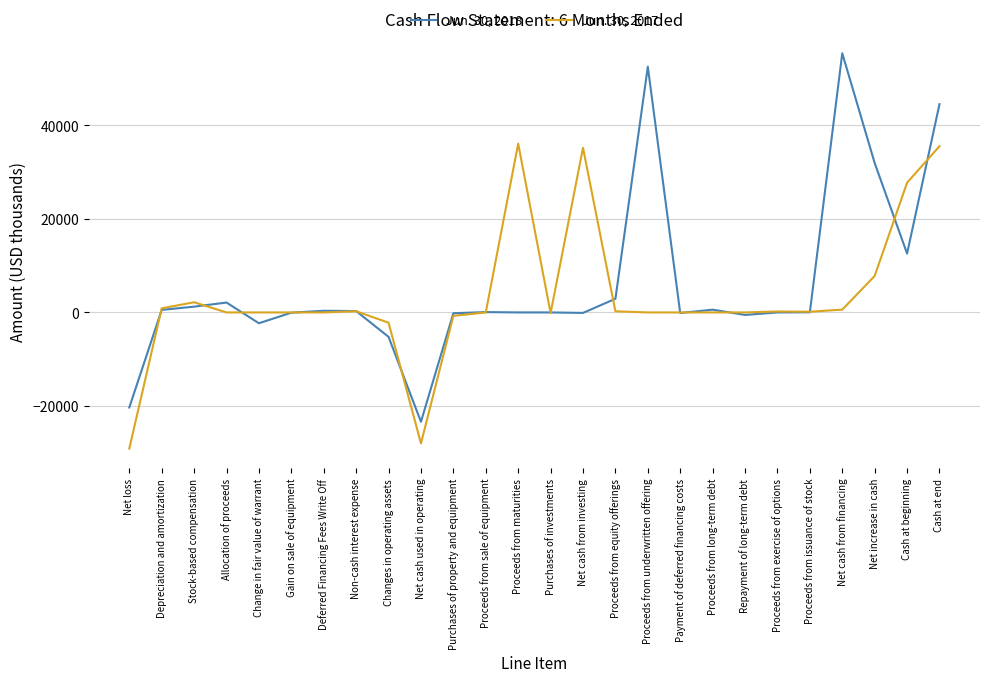

The value of Jun. 30, 2017 at Net cash from investing is 35201. True or false?

True